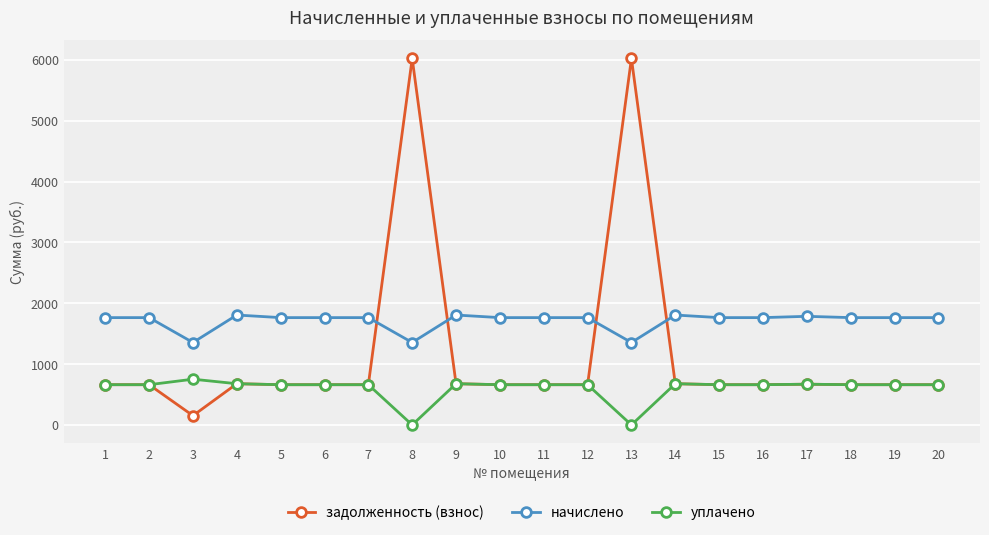

Is it true that уплачено equals 522.8 at 8?

False